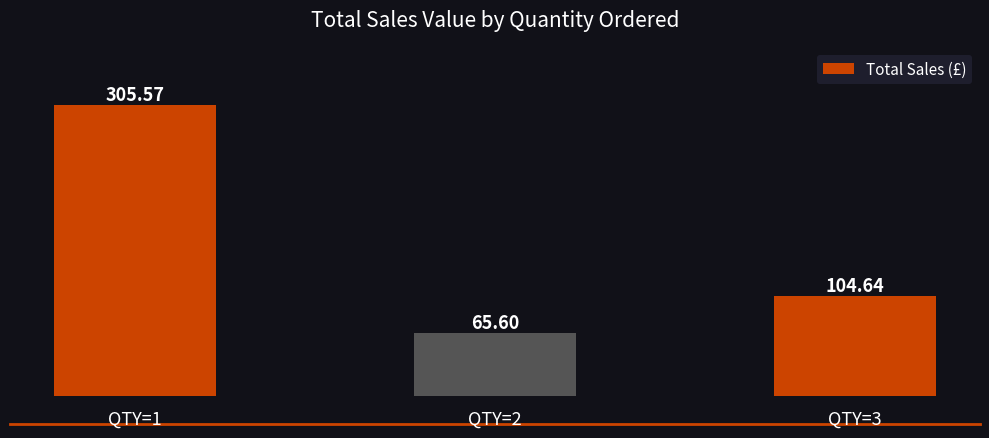

How many distinct data groups are displayed?

1